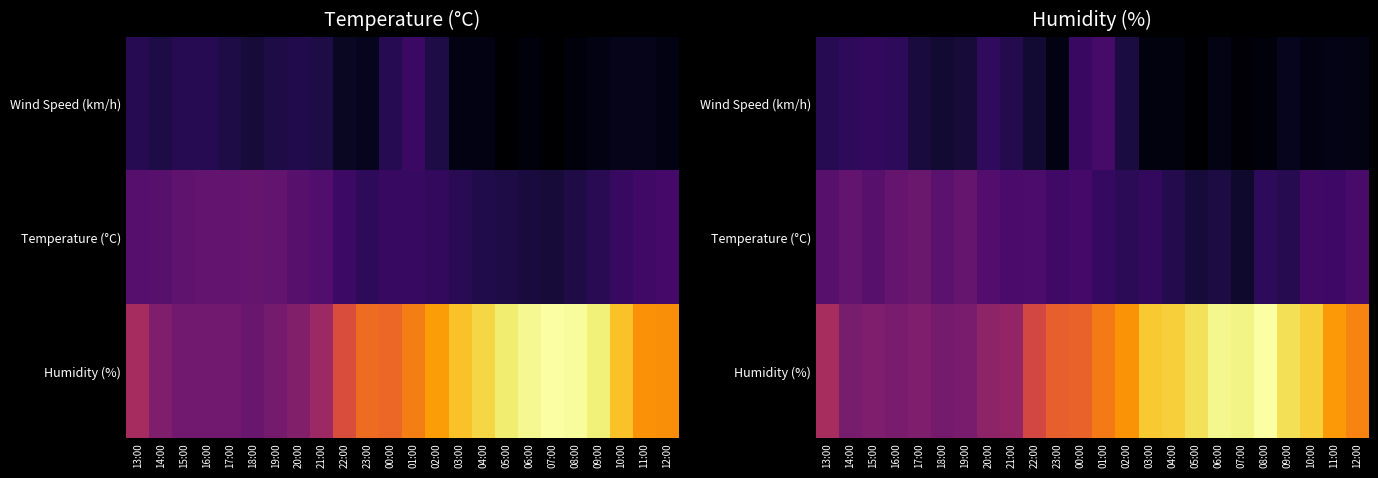

Between 07:00 and 04:00, which is larger?

04:00